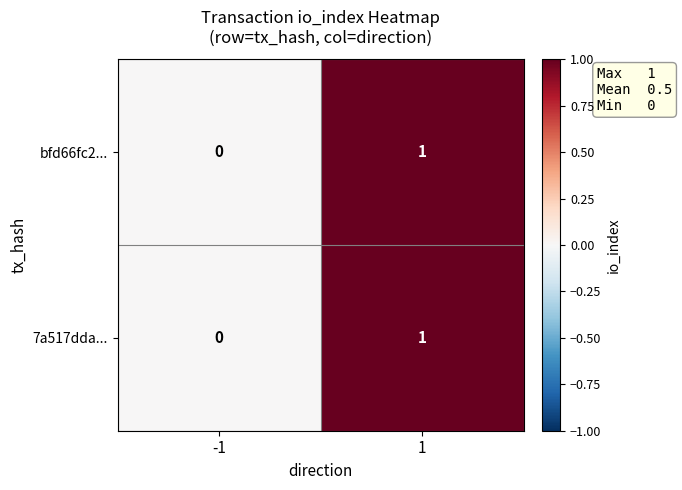

The 7a517dda... series shows 2 at 1. True or false?

False